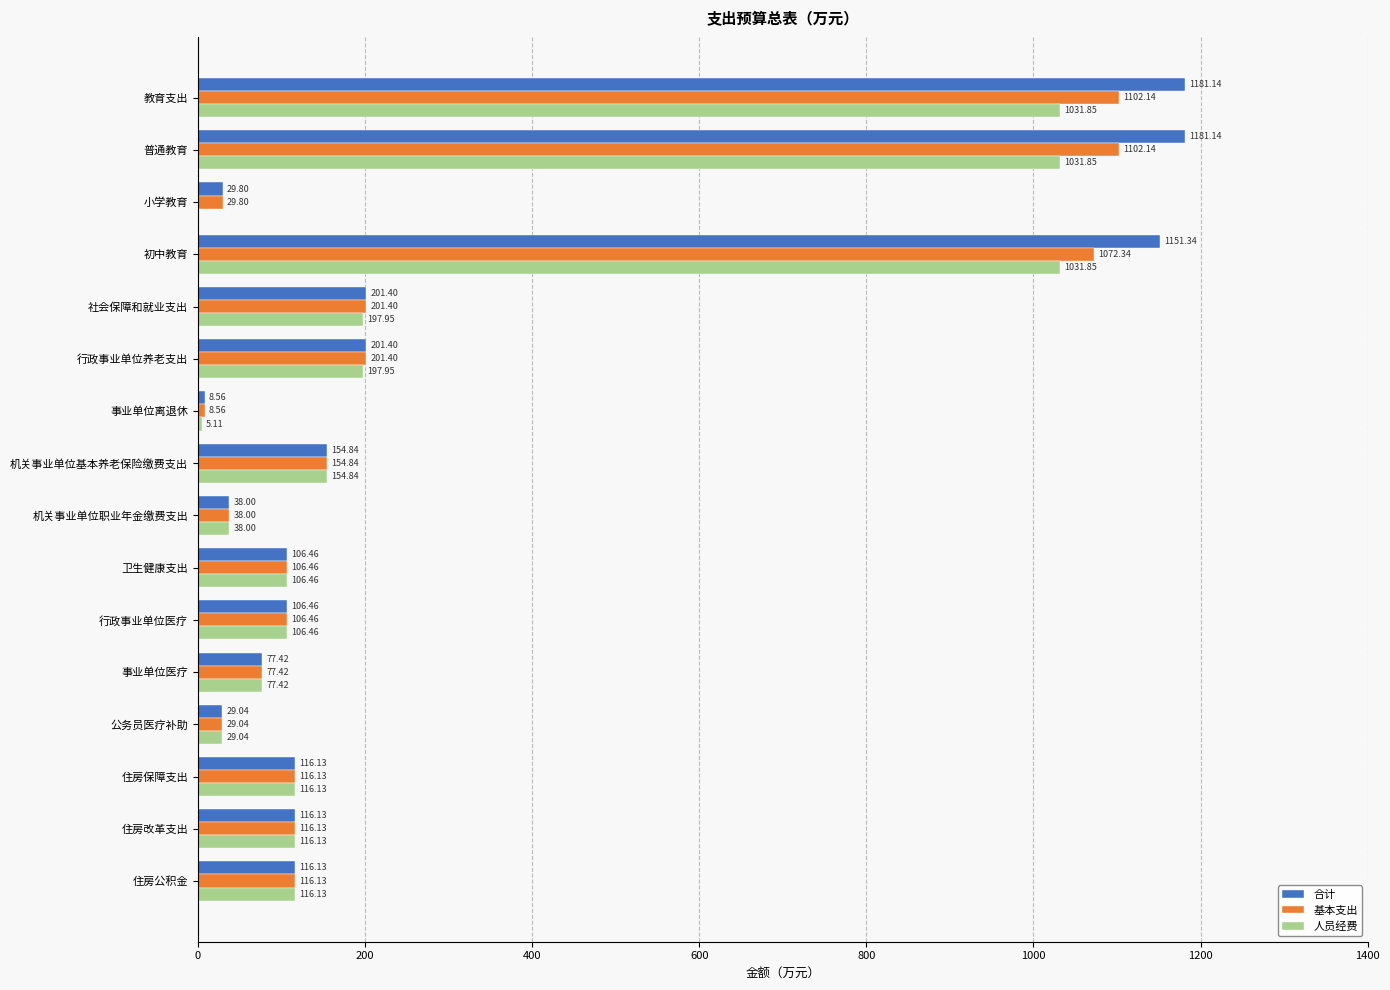

Which series has the largest total across all categories?

合计